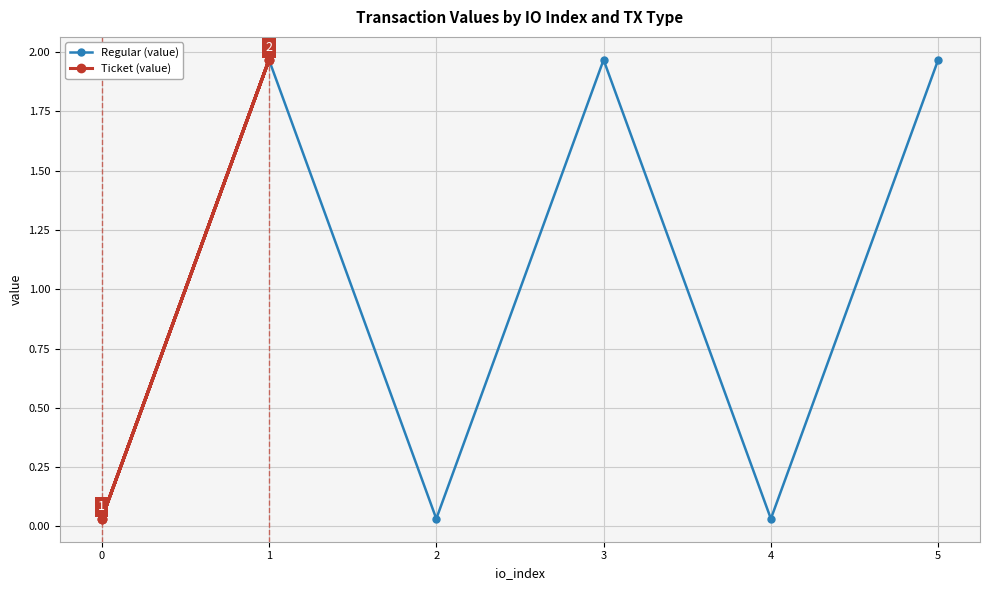

Which category has the highest value in the Regular (value) series?

1